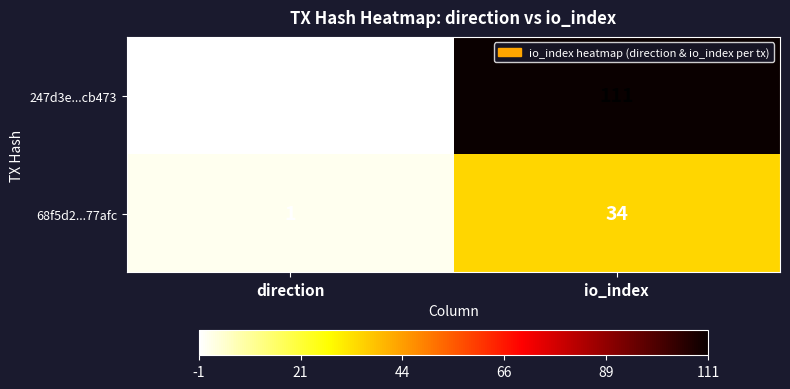

Reading left to right, extract all data points from this chart.

247d3e...cb473: direction=-1	io_index=111
68f5d2...77afc: direction=1	io_index=34